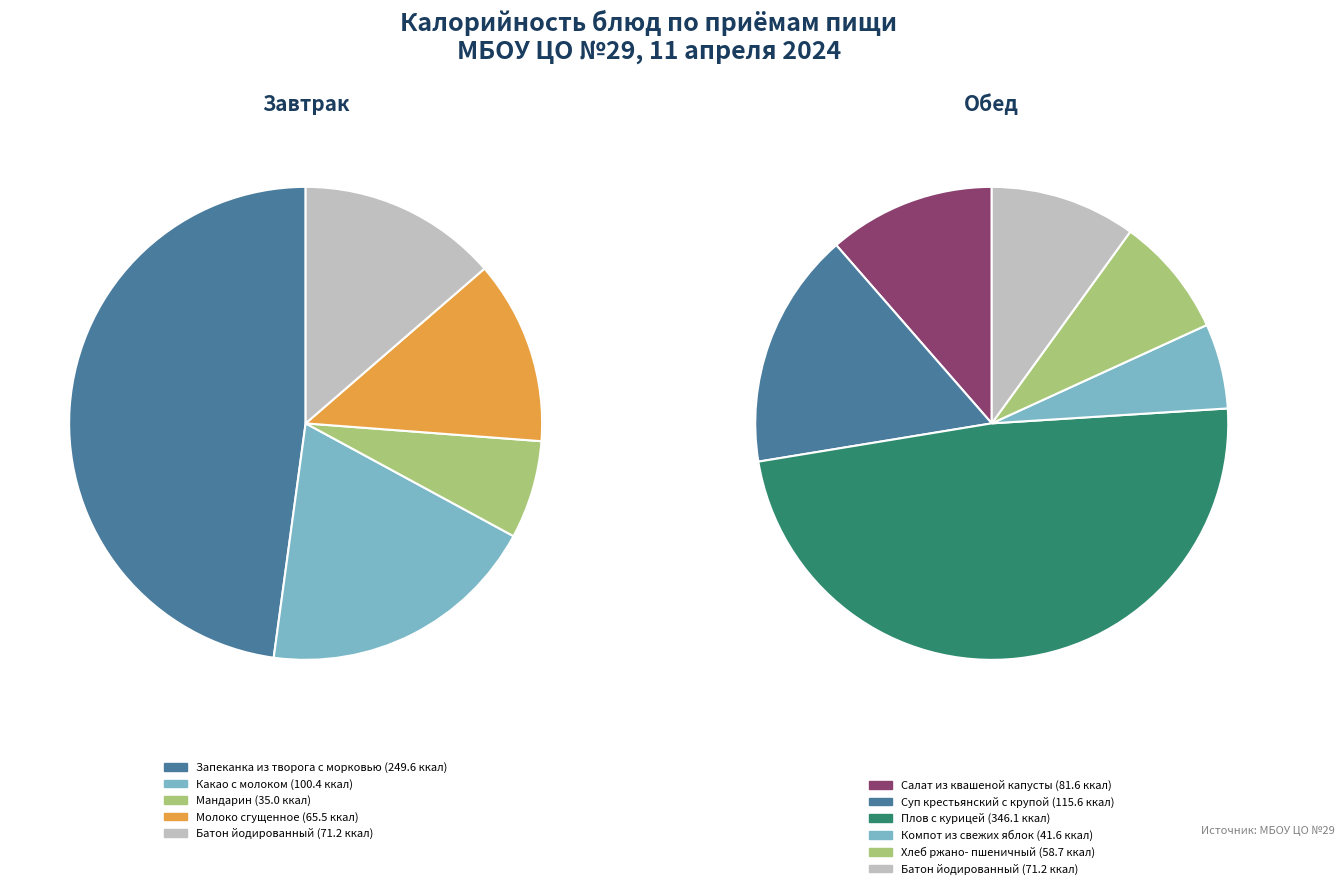

Which category has the biggest portion of the pie?

Плов с курицей